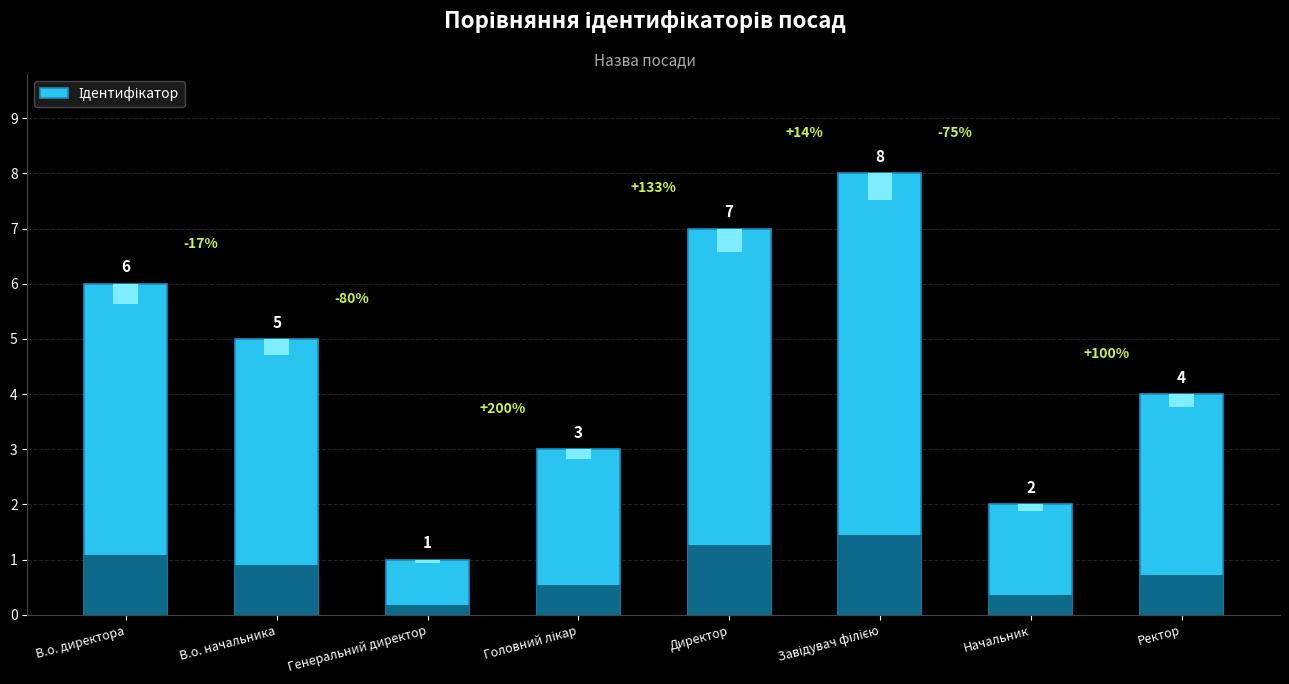

Where does the data first go above 5?

В.о. директора